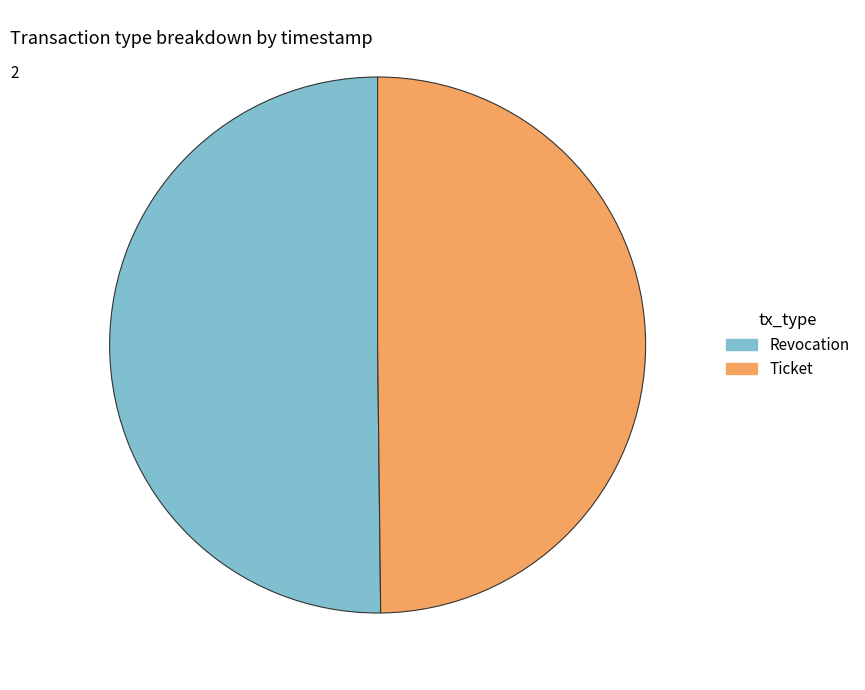

What is the ratio of the value at Revocation to the value at Ticket?

1.0